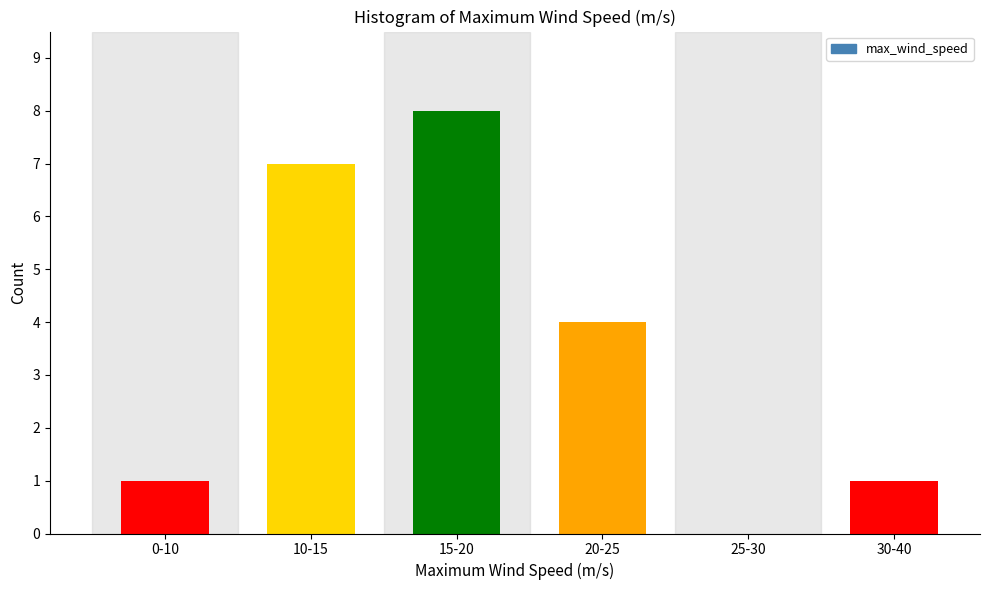

Reading left to right, extract all data points from this chart.

0-10=1	10-15=7	15-20=8	20-25=4	25-30=0	30-40=1